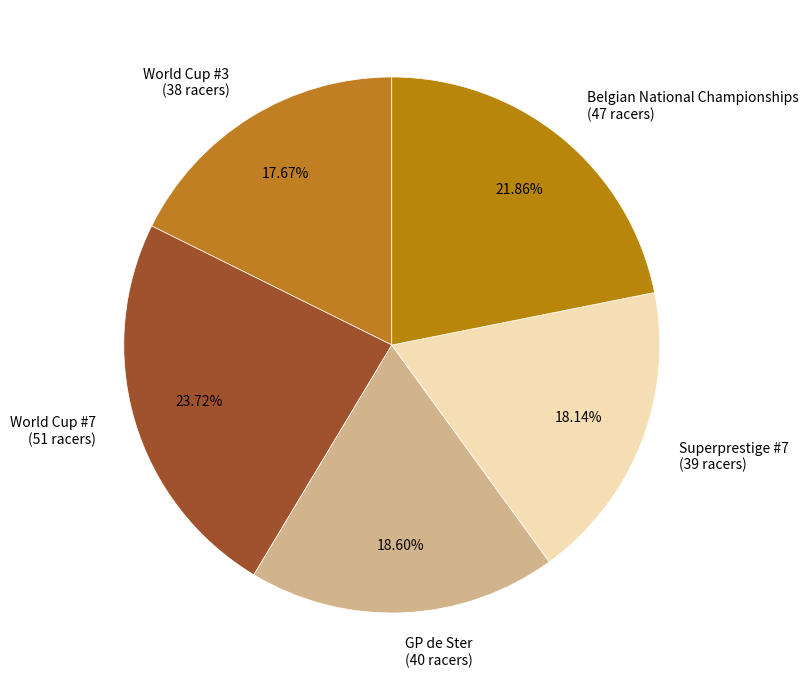

Combined, do GP de Ster (40 racers) and Belgian National Championships (47 racers) account for over 50%?

No